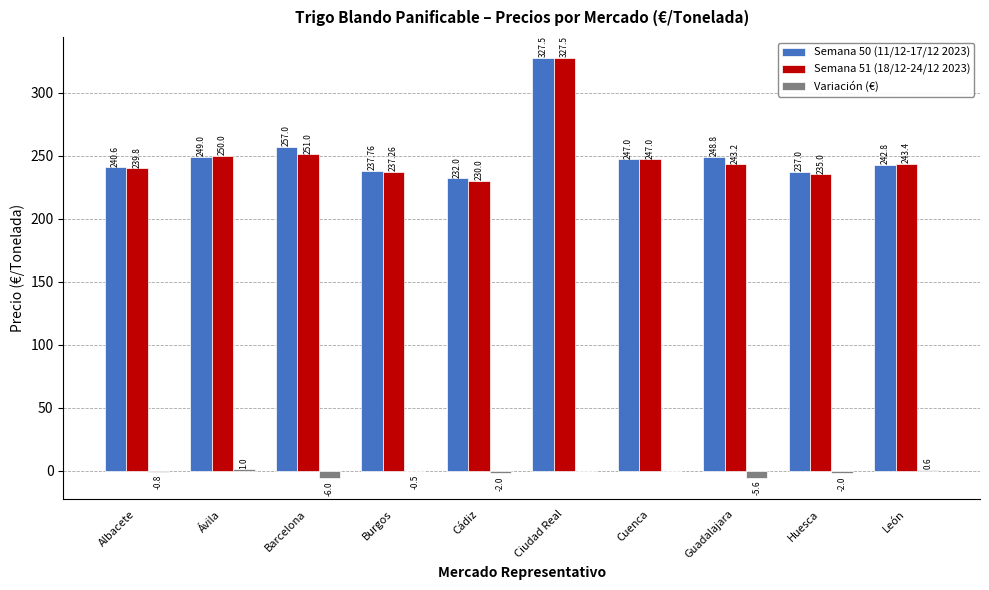

What is the average value of the Variación (€) series?

-1.5